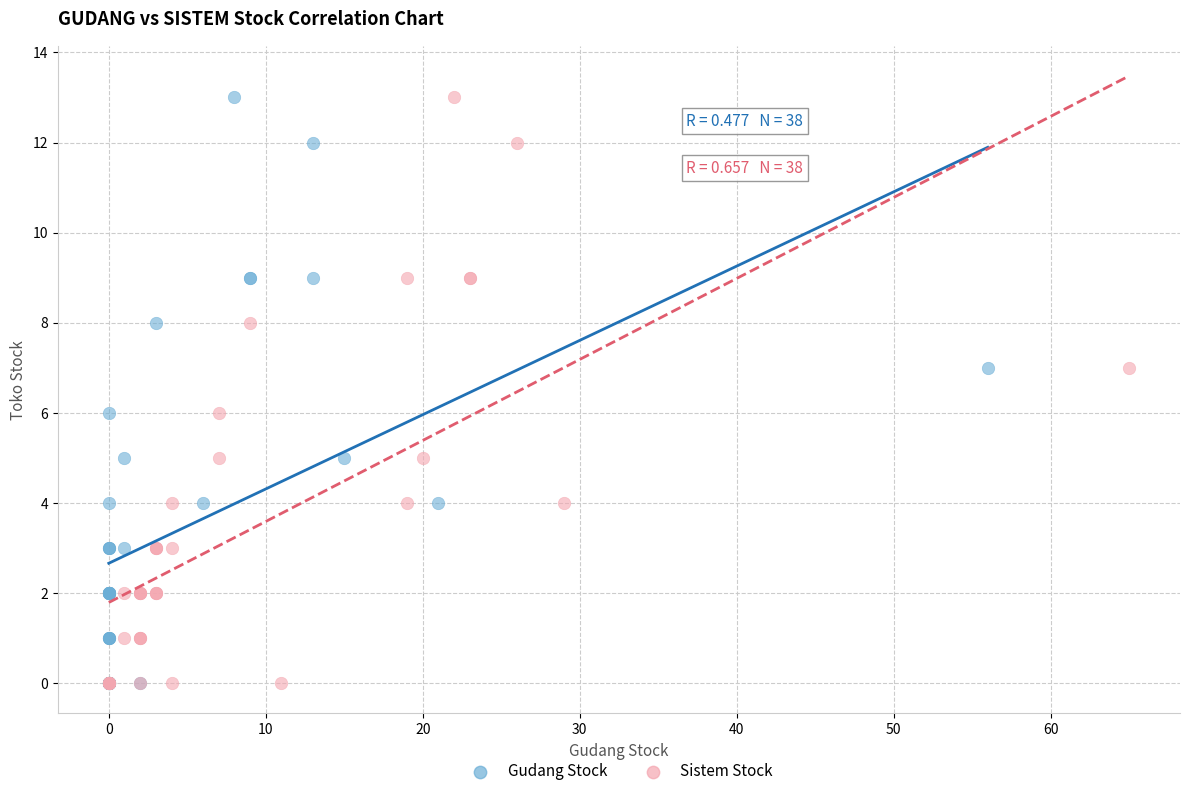

What are all the series names shown in the legend?

Gudang Stock, Sistem Stock